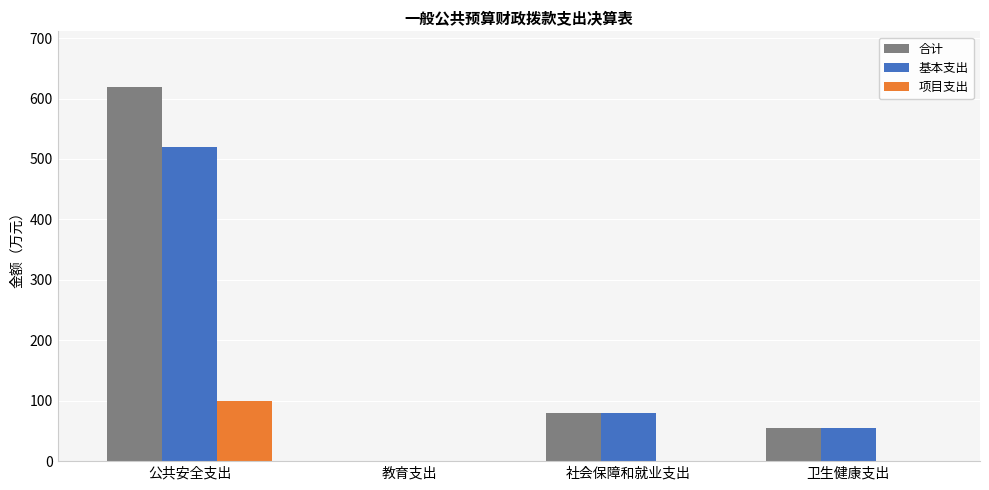

How many groups of bars are there?

4